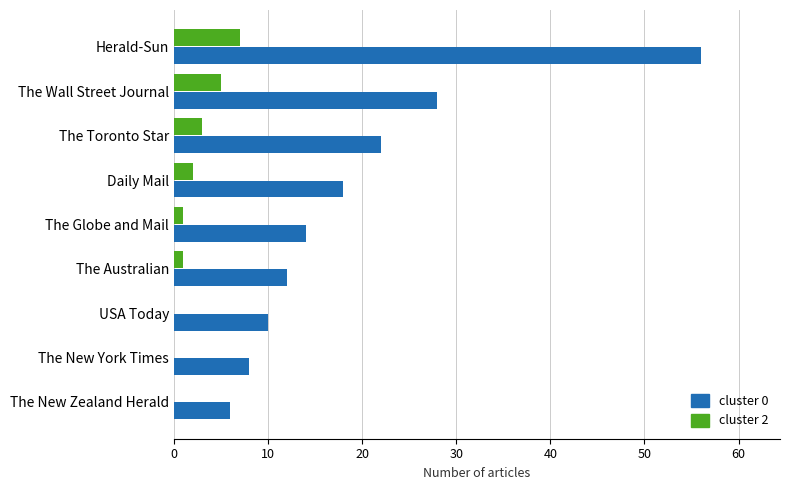

The cluster 0 series shows 12 at The Australian. True or false?

True